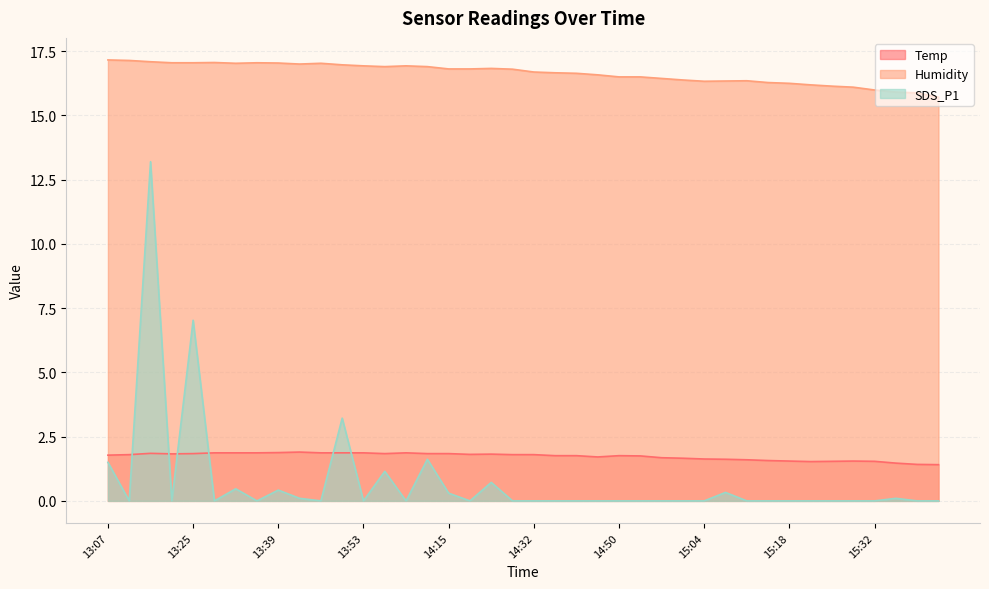

What are all the series names shown in the legend?

Temp, Humidity, SDS_P1